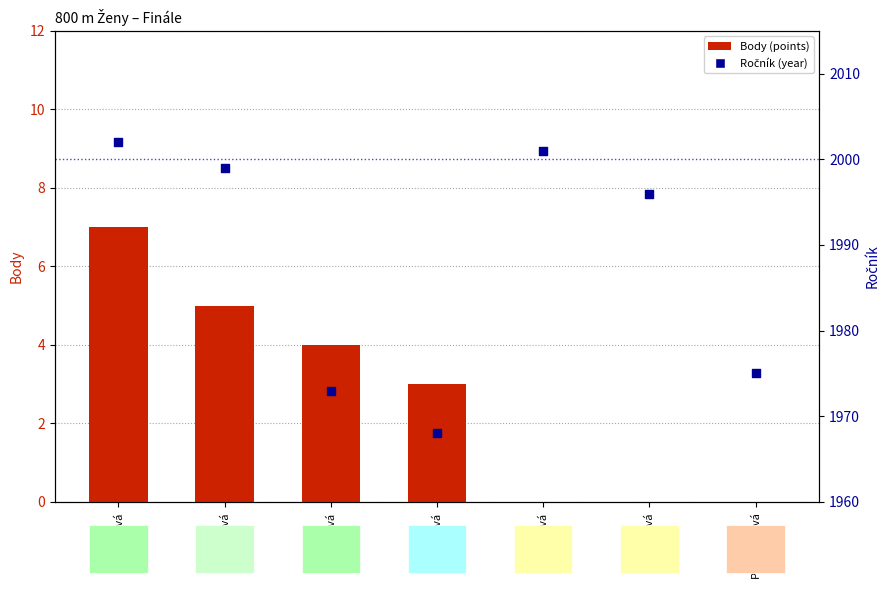

At which category is the sum across all series the highest?

Řezníčková